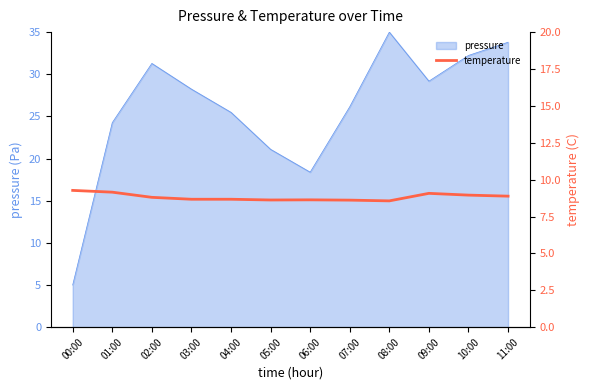

Which category has the lowest value in the pressure series?

00:00